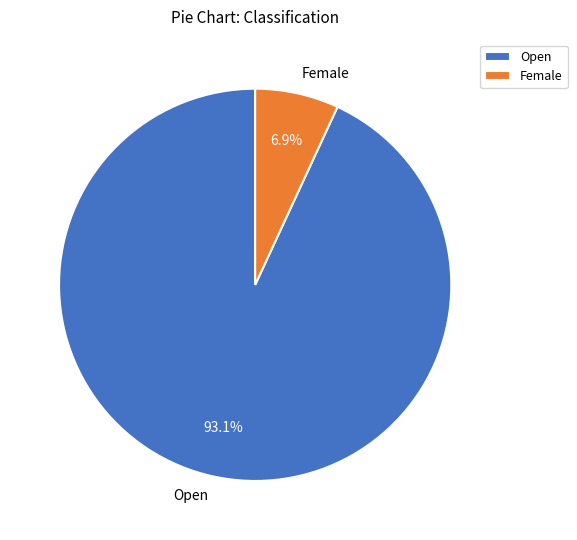

What is the majority slice?

Open